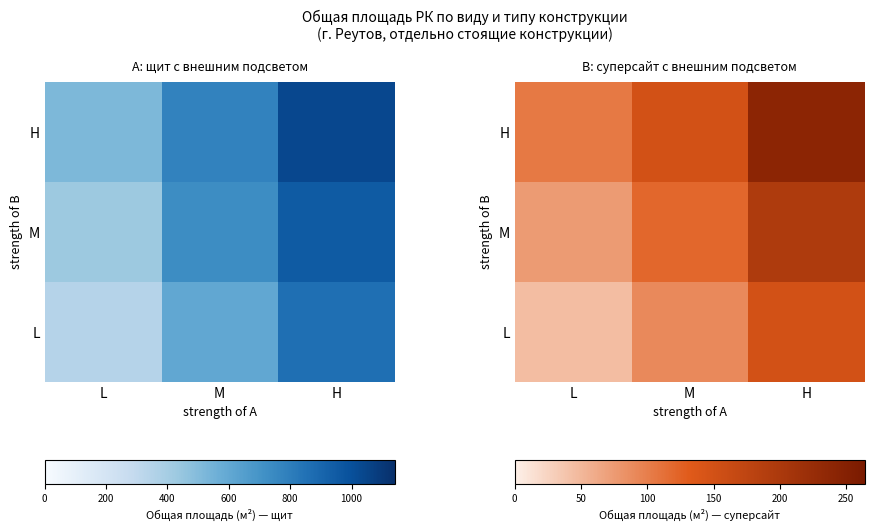

The value of H at H is 394. True or false?

False